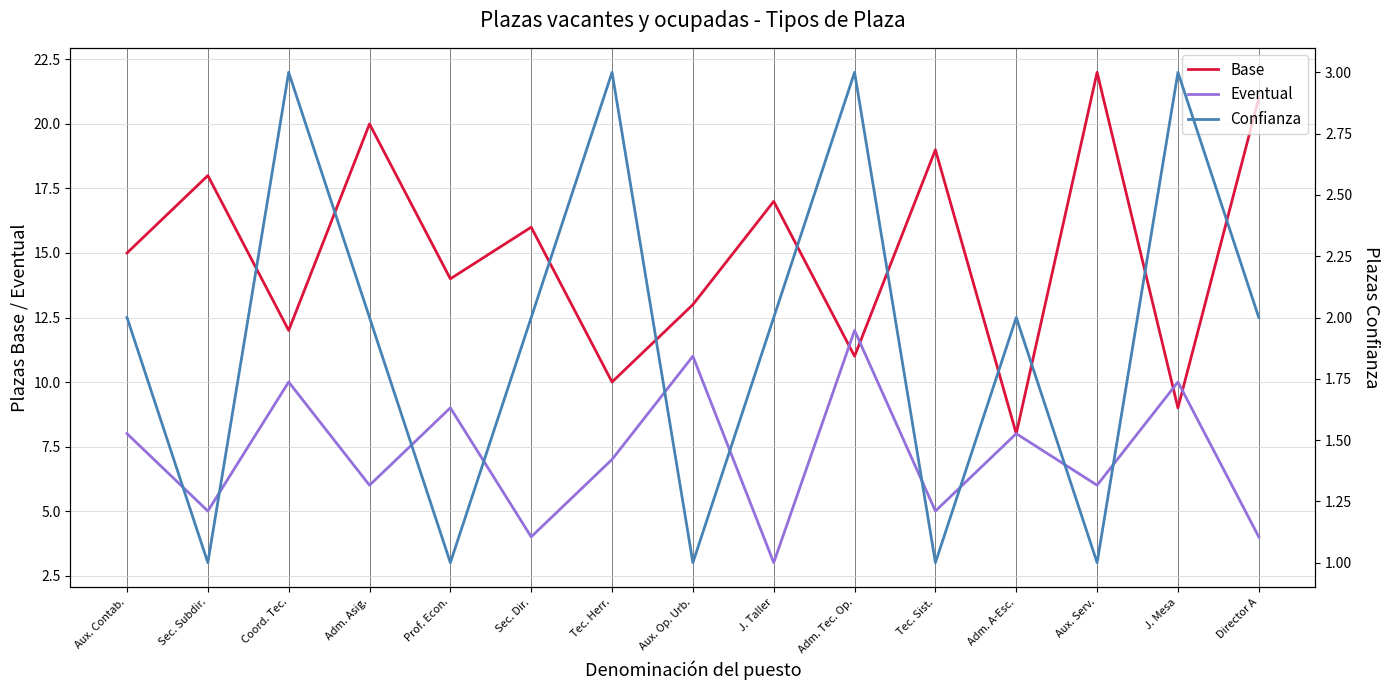

What is the label of the 15th point from the right?

Aux. Contab.